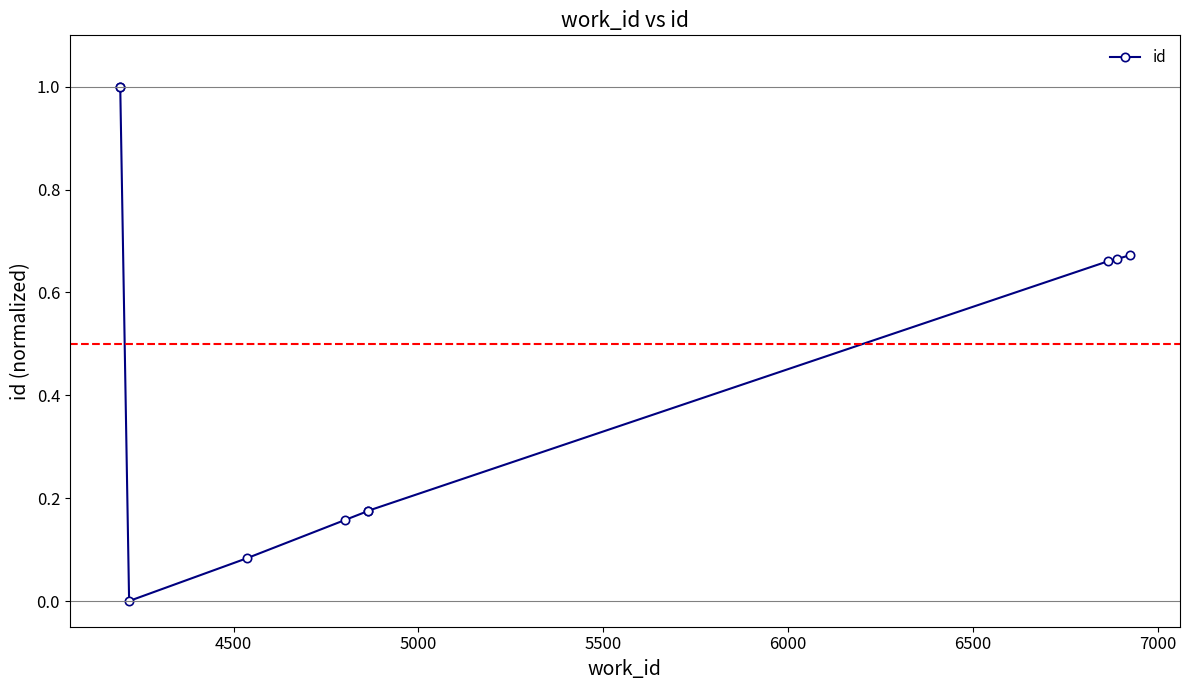

What is the average value?

0.5